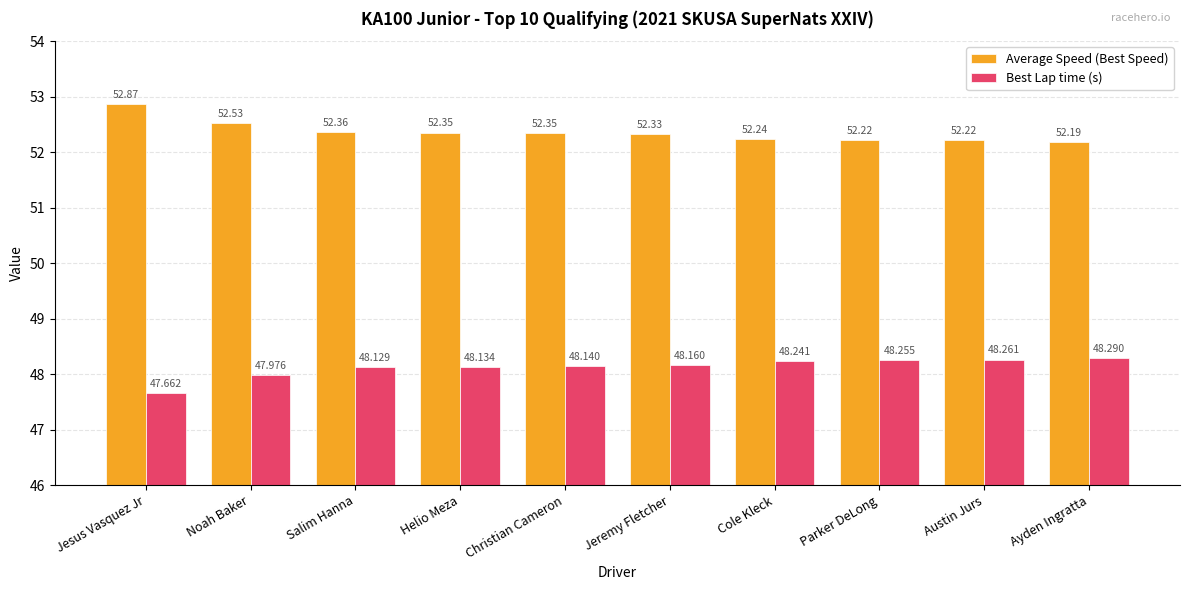

What is the label of the 3rd bar from the left?

Salim Hanna